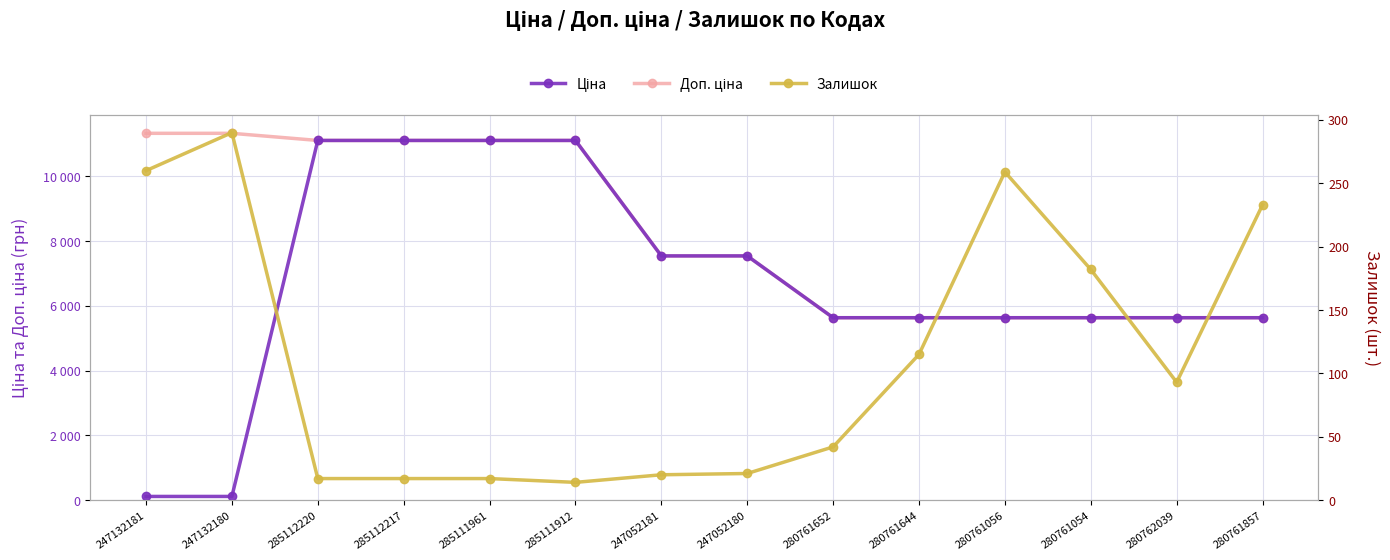

At which label does Залишок reach its minimum?

285111912